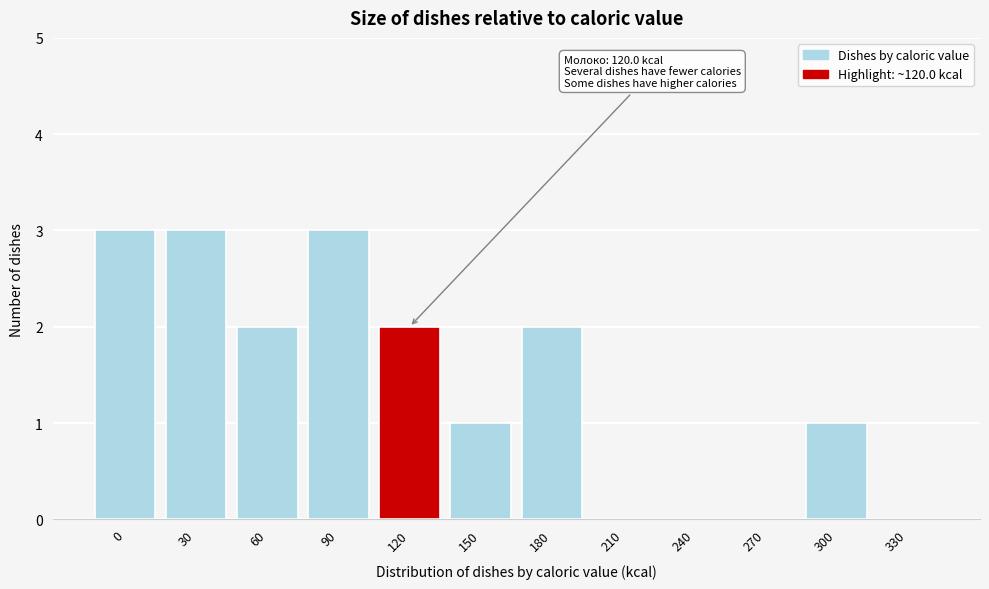

Reading right to left, list all the values displayed in this chart.

330=0	300=1	270=0	240=0	210=0	180=2	150=1	120=2	90=3	60=2	30=3	0=3